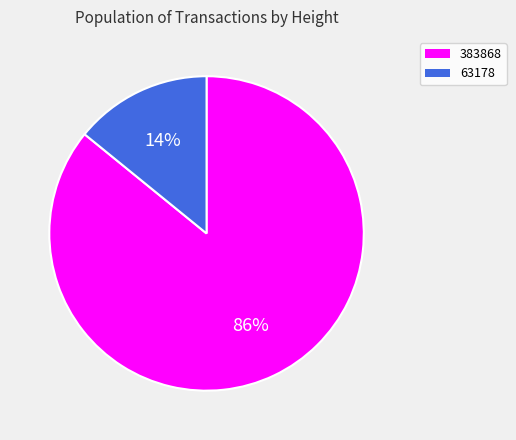

Approximately how many times larger is the value at 383868 compared to 63178?

6.1